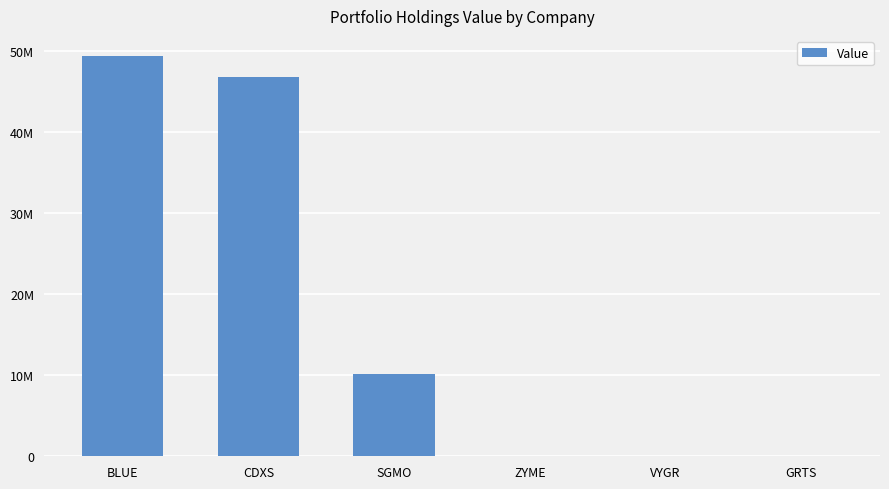

How many positive values are there?

3